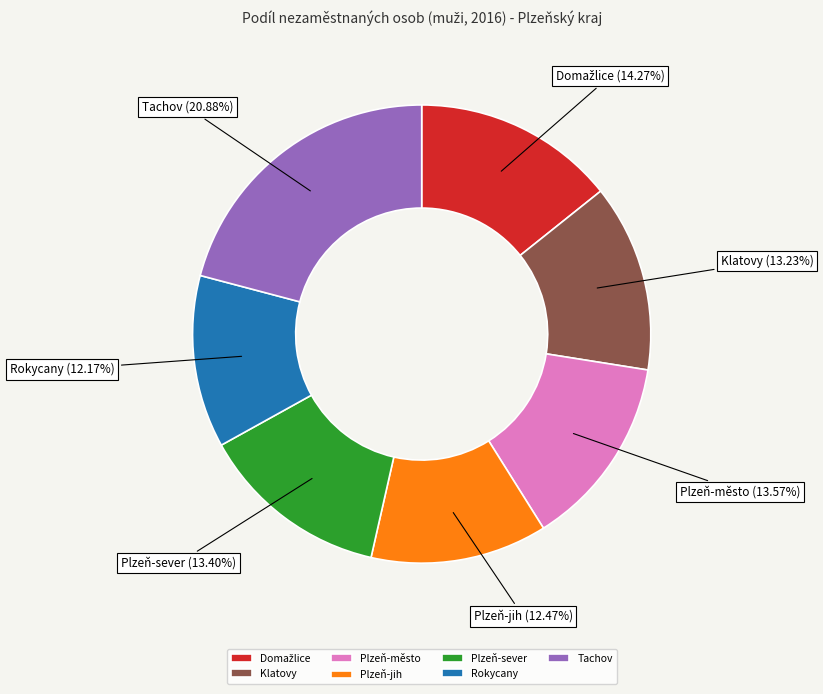

Is the sum of Klatovy and Plzeň-město greater than half?

No